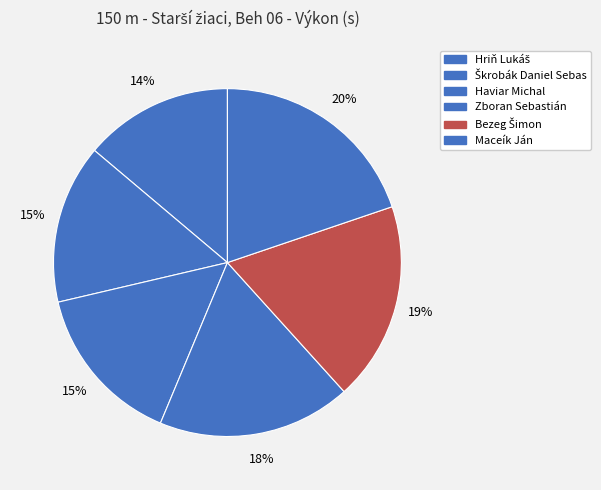

Does Maceík Ján account for over 50% of the chart?

No